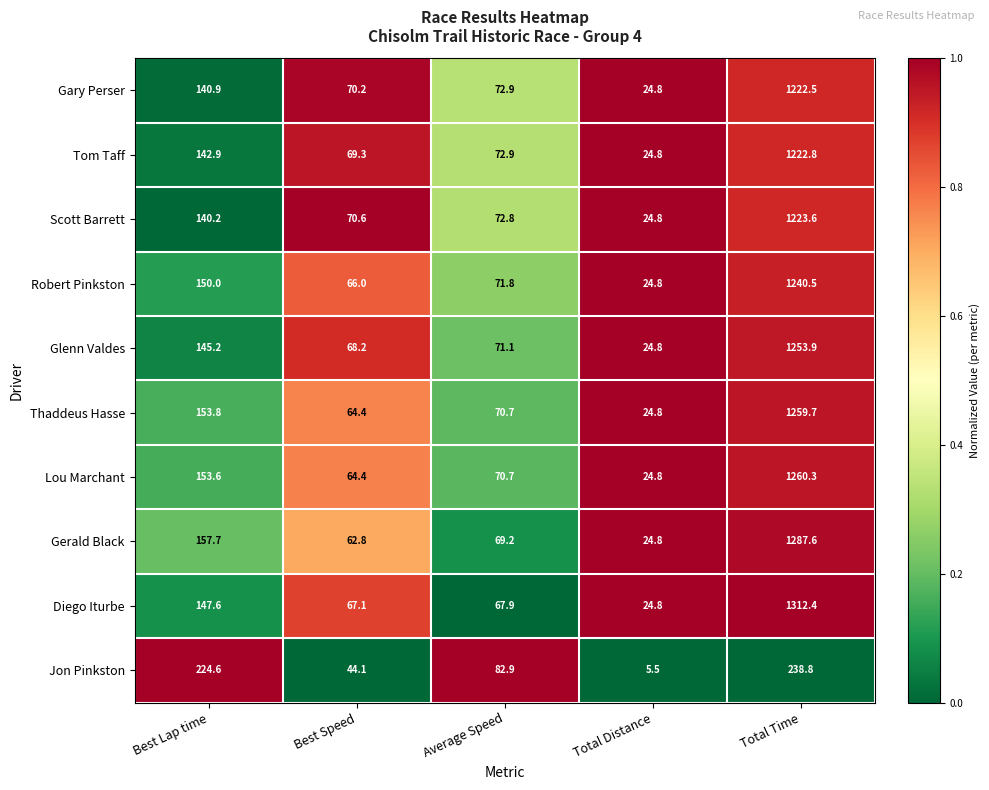

Between Average Speed and Total Distance, which series saw the biggest shift?

Jon Pinkston